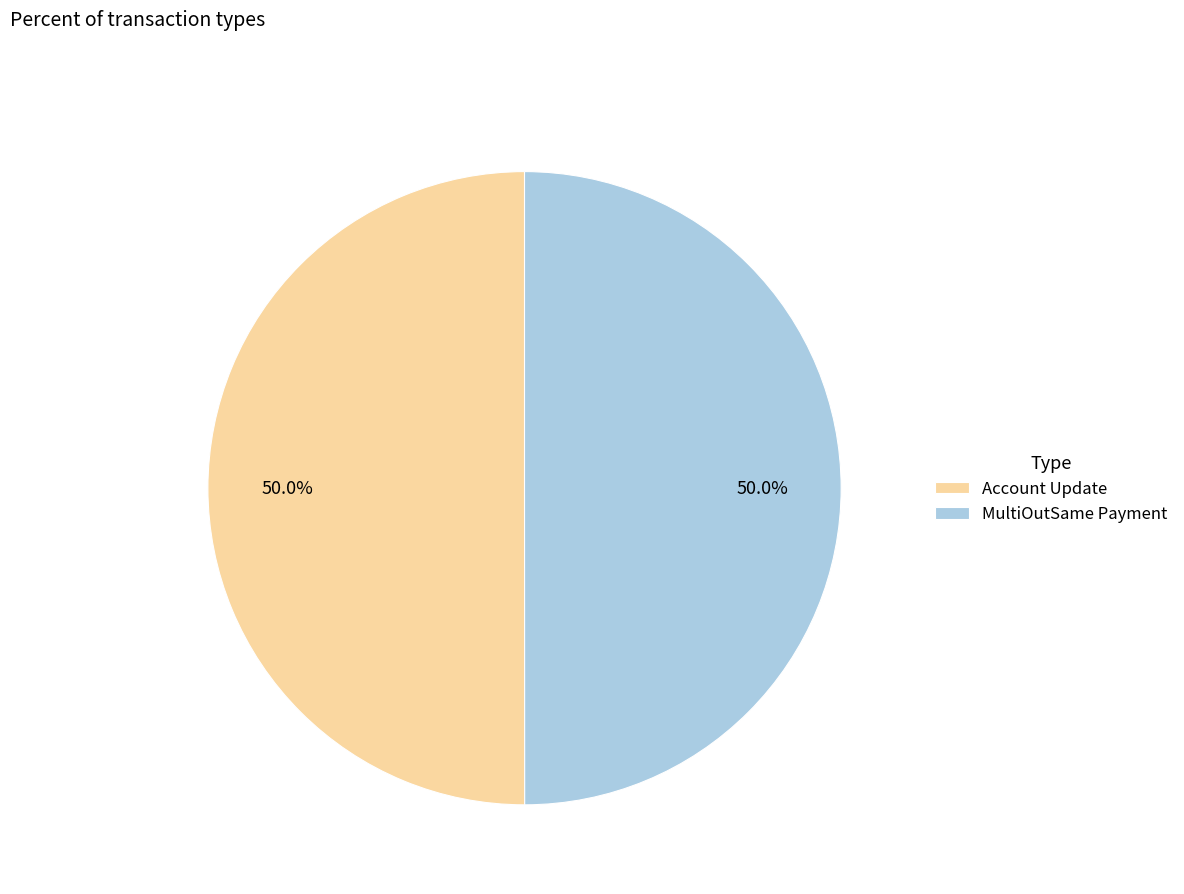

Combined, do MultiOutSame Payment and Account Update account for over 50%?

Yes